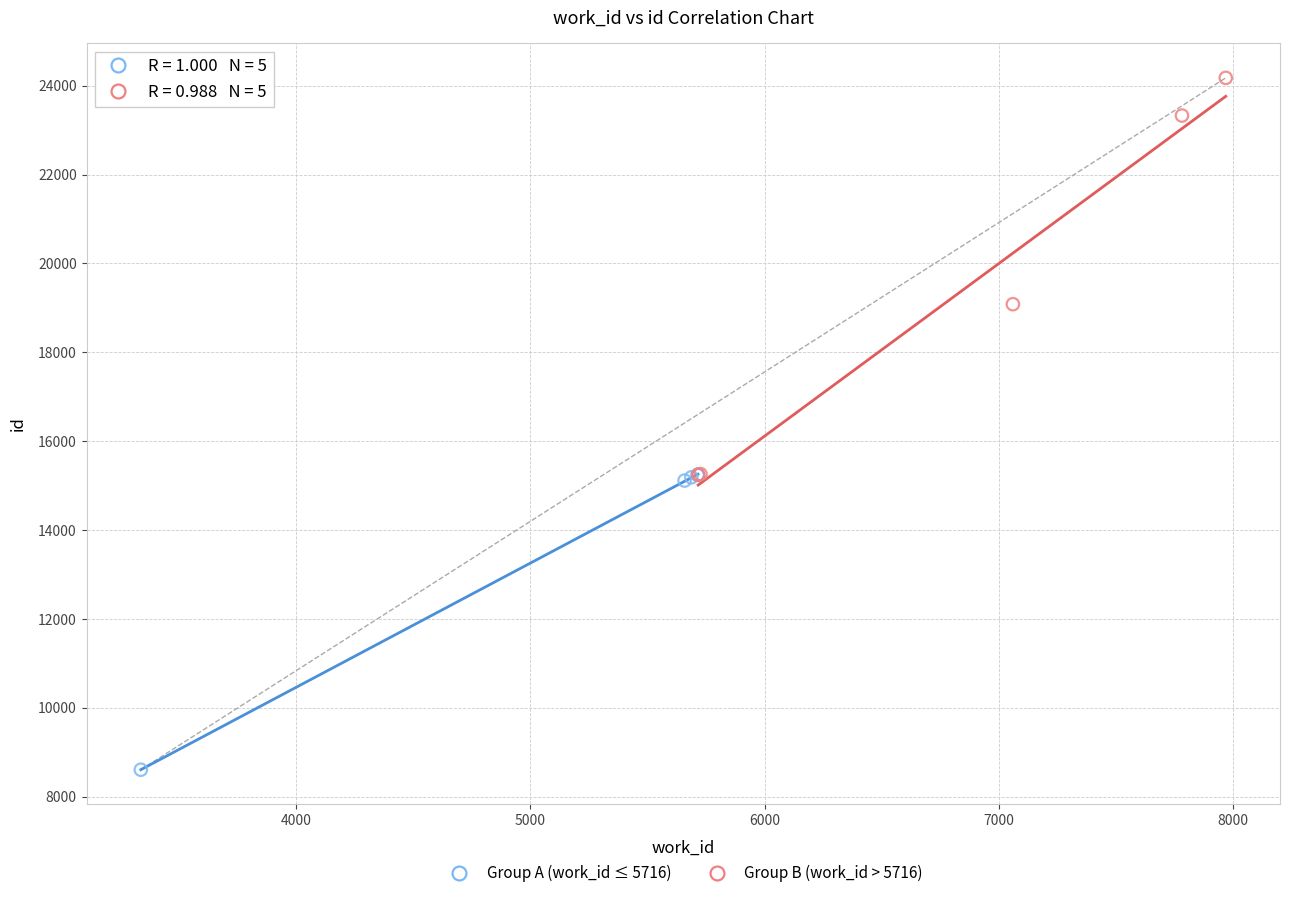

What are all the series names shown in the legend?

Group A (work_id ≤ 5716), Group B (work_id > 5716)